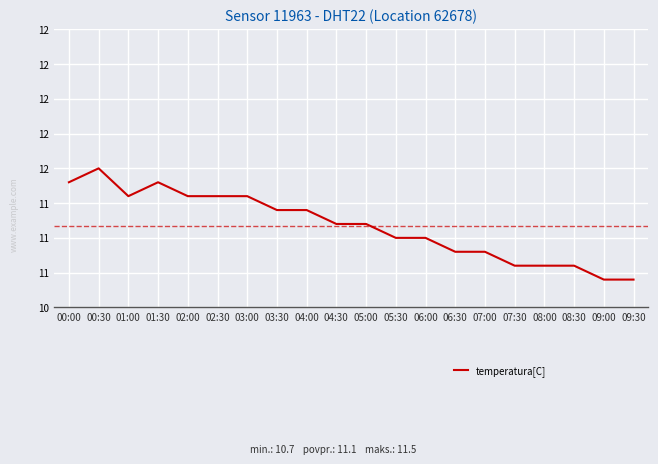

What is the change in value from 00:00 to 04:30?

-0.3